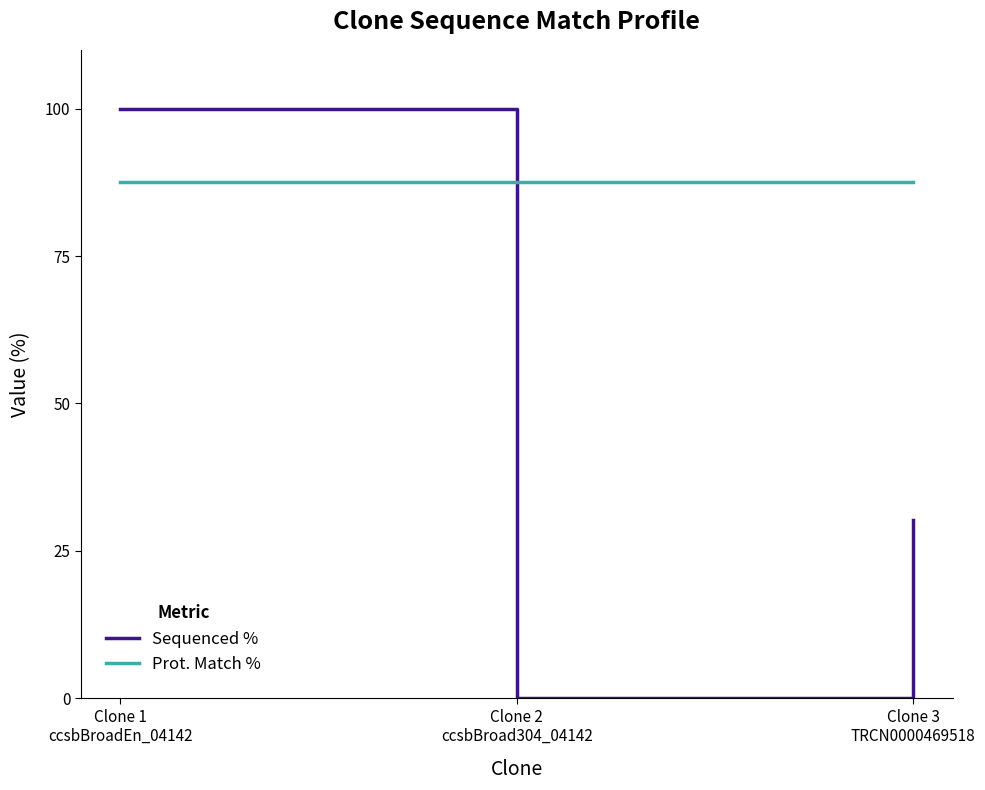

What is the maximum value for Sequenced %?

100.0